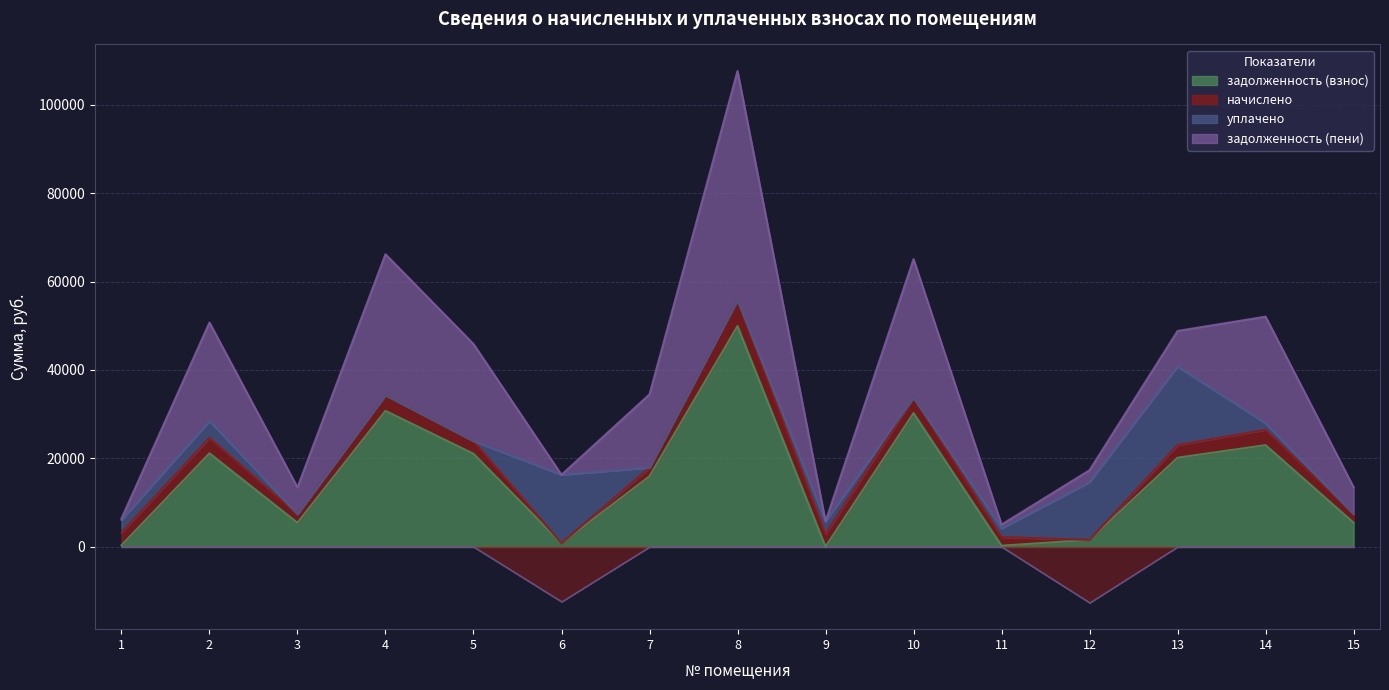

What is the maximum value shown in the chart?

51888.0